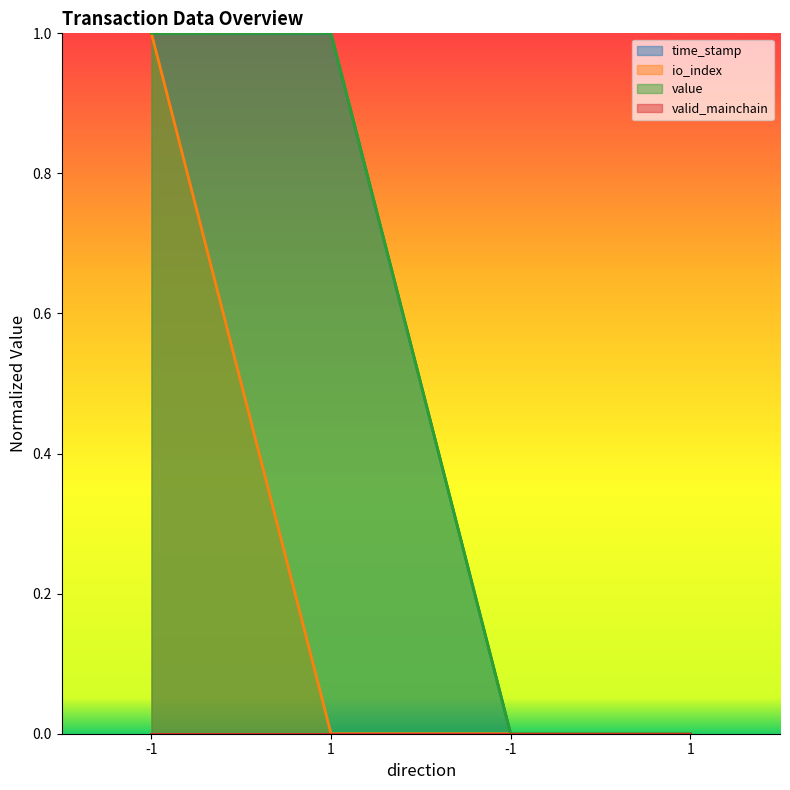

How many data points does each series have?

4